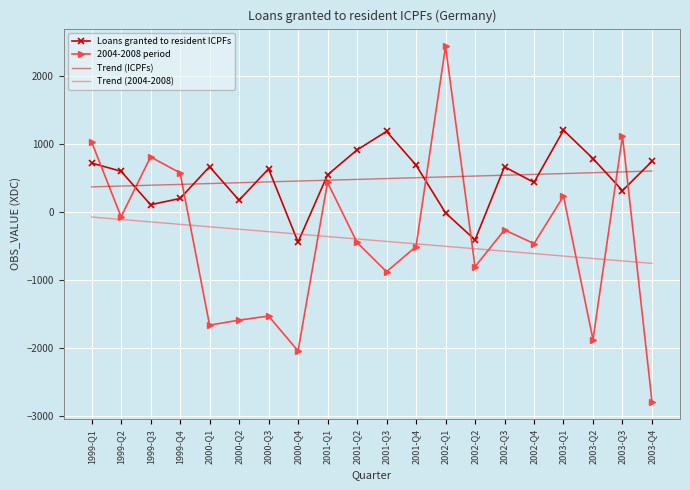

The value of Trend (ICPFs) at 2000-Q3 is 620.8. True or false?

False